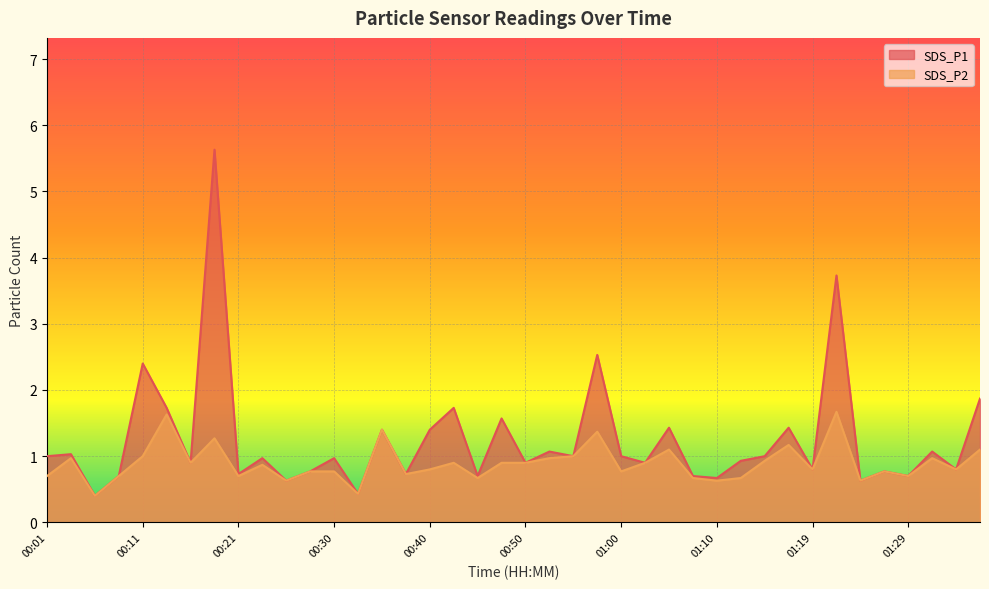

List the series in order of their peak value, highest first.

SDS_P1, SDS_P2